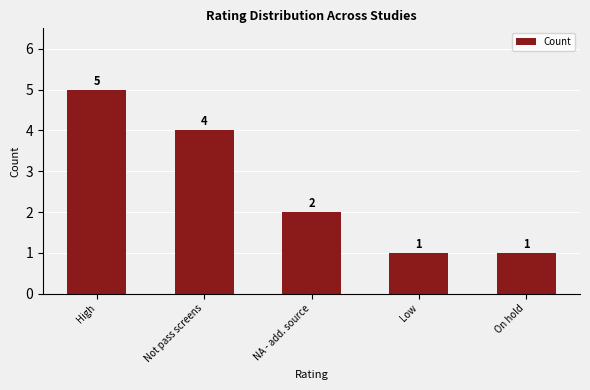

What is the change in value from Not pass screens to Low?

-3